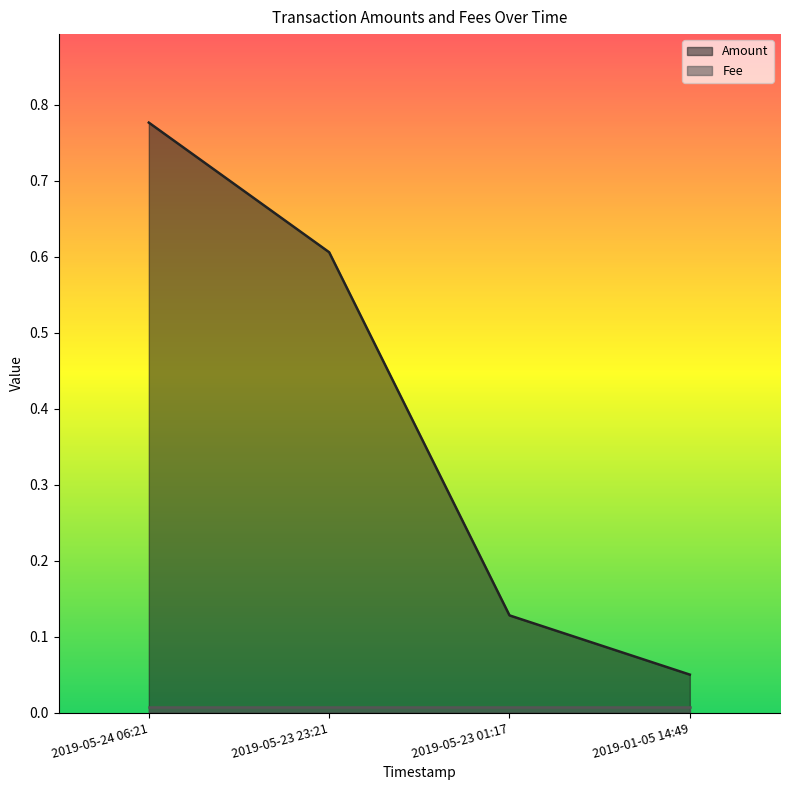

Does the chart have visible grid lines?

No